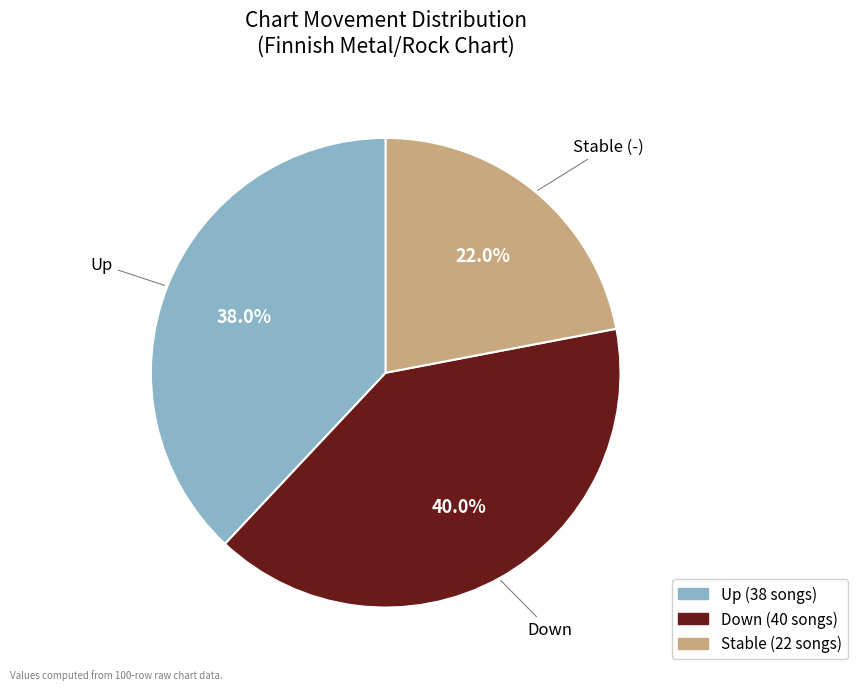

What percentage do Stable (-) and Up together represent?

60.0%